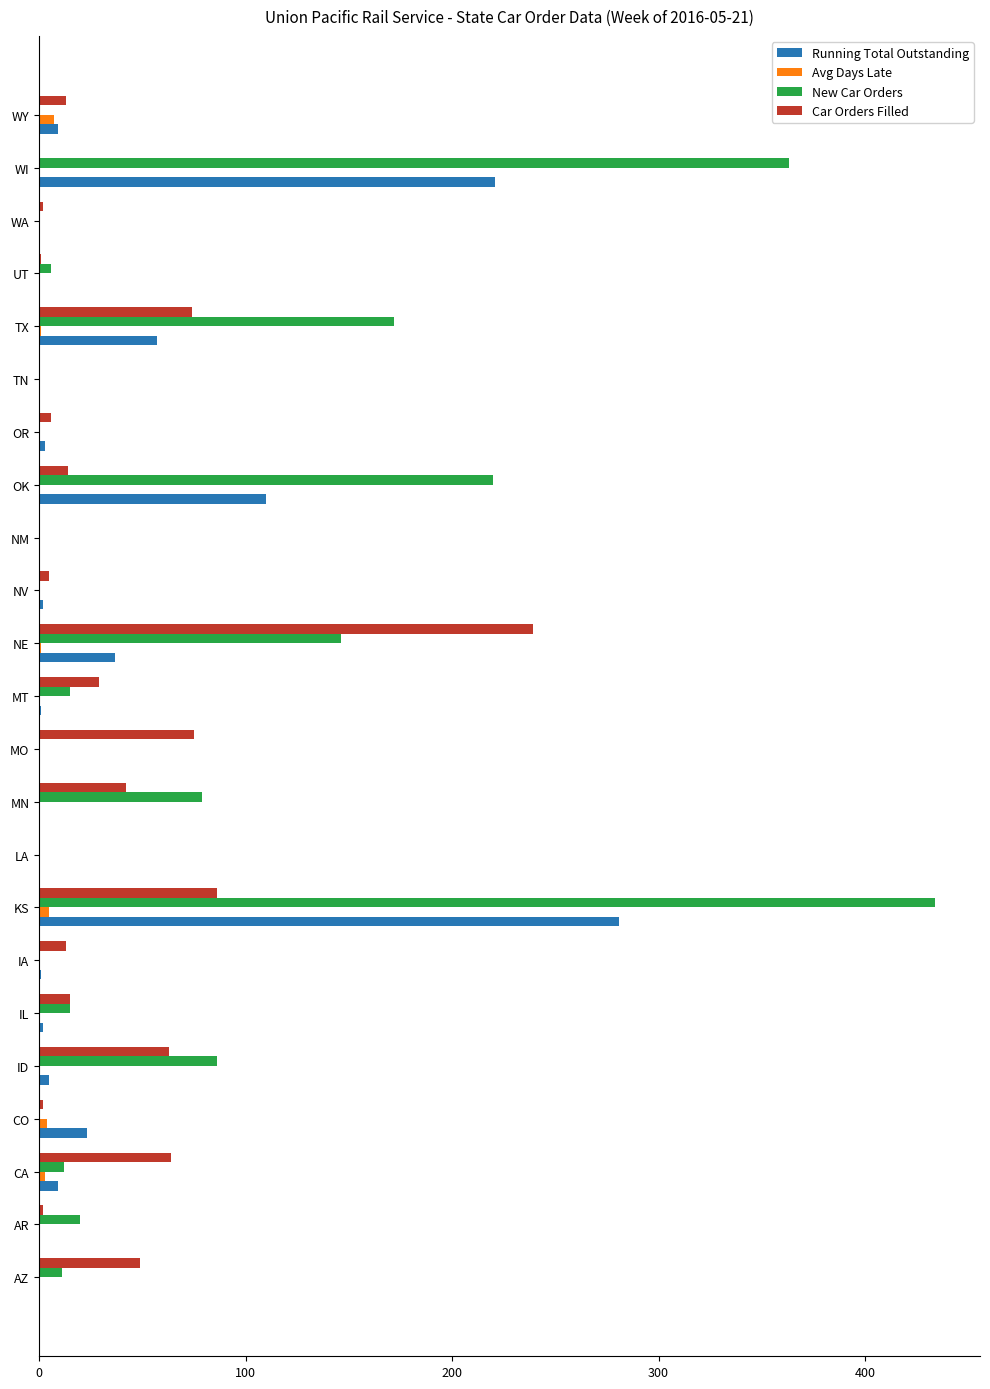

The value of New Car Orders at WI is 363. True or false?

True